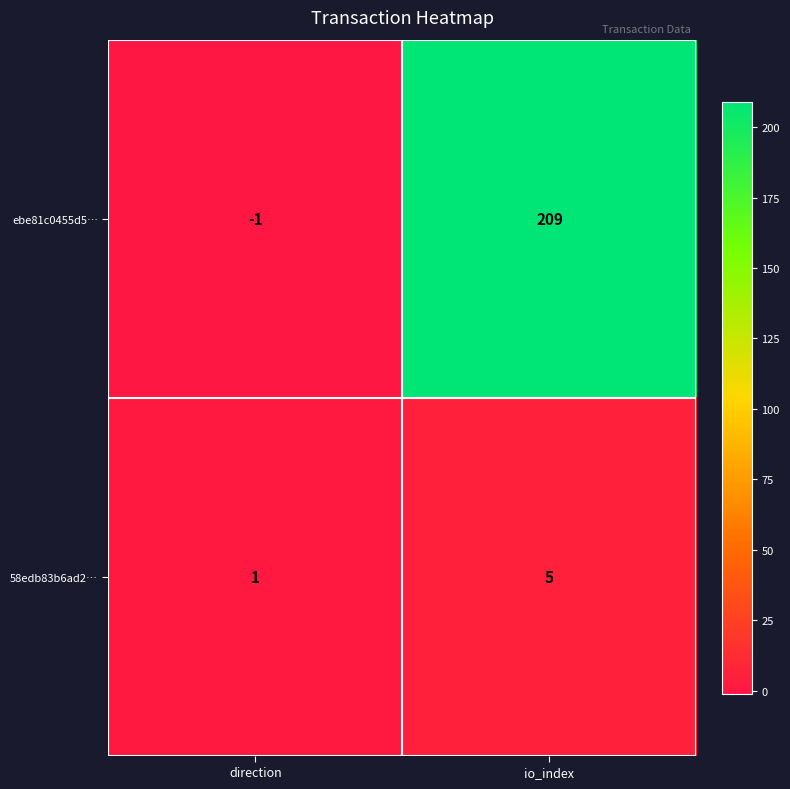

Between direction and io_index, which series saw the biggest shift?

ebe81c0455d5…